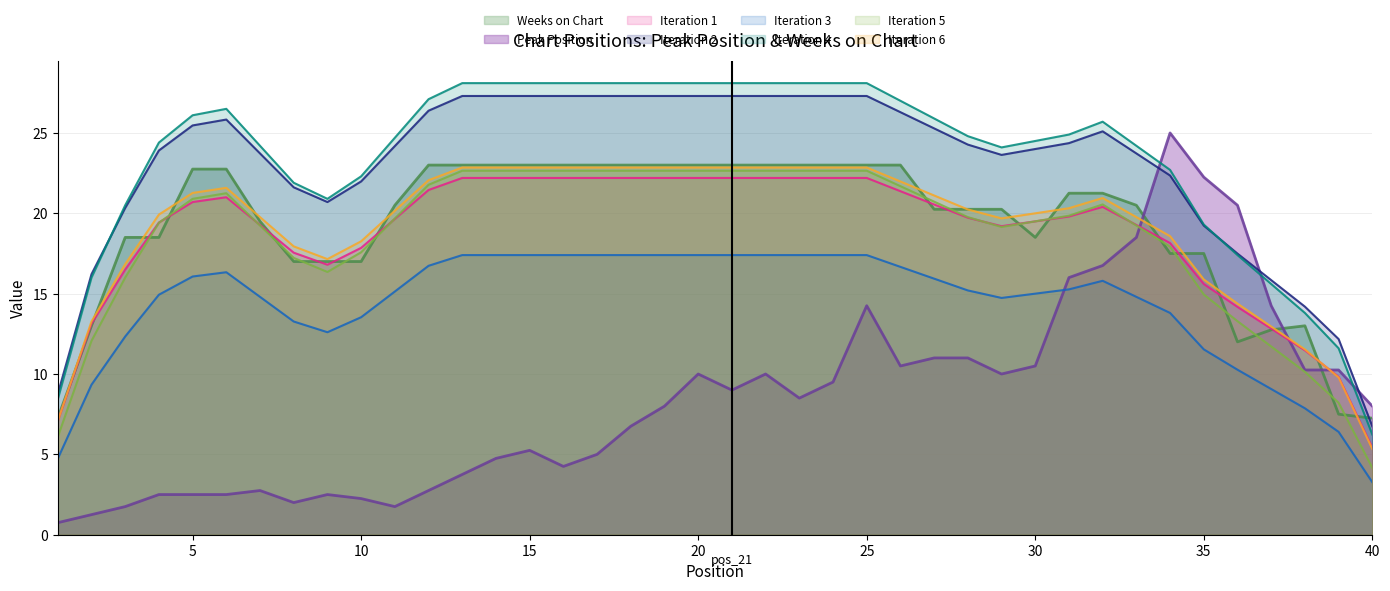

What is the value of the Weeks on Chart point at the 15th from the left?

23